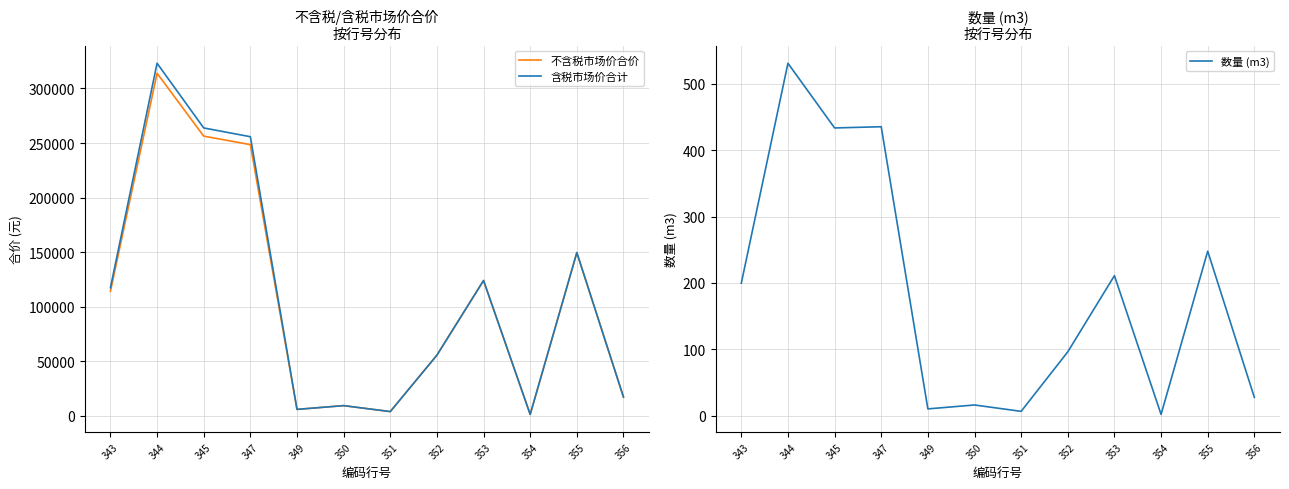

How many data points does each series have?

12